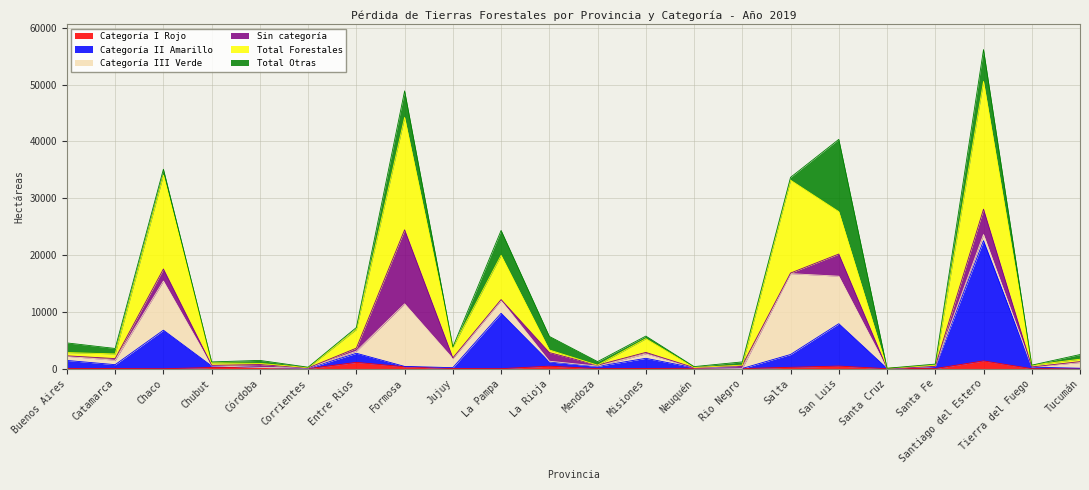

True or false: Categoría I Rojo and Total Forestales cross at least once.

False